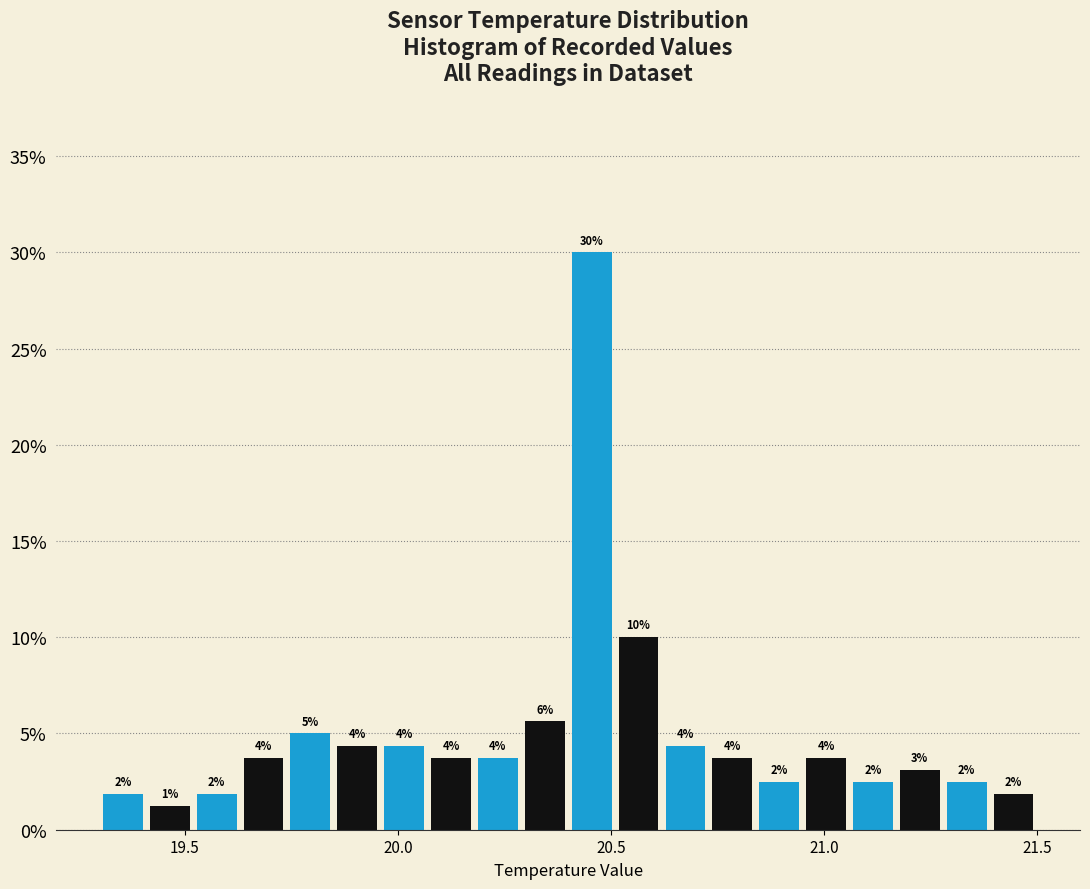

Read against the x-axis, roughly where is the centre of the tallest bar?

20.45